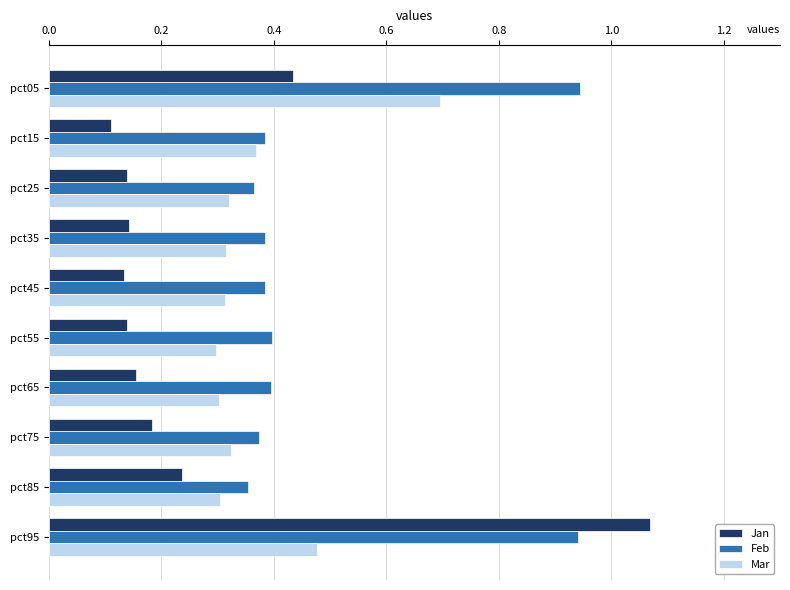

At which category is the sum across all series the highest?

pct95